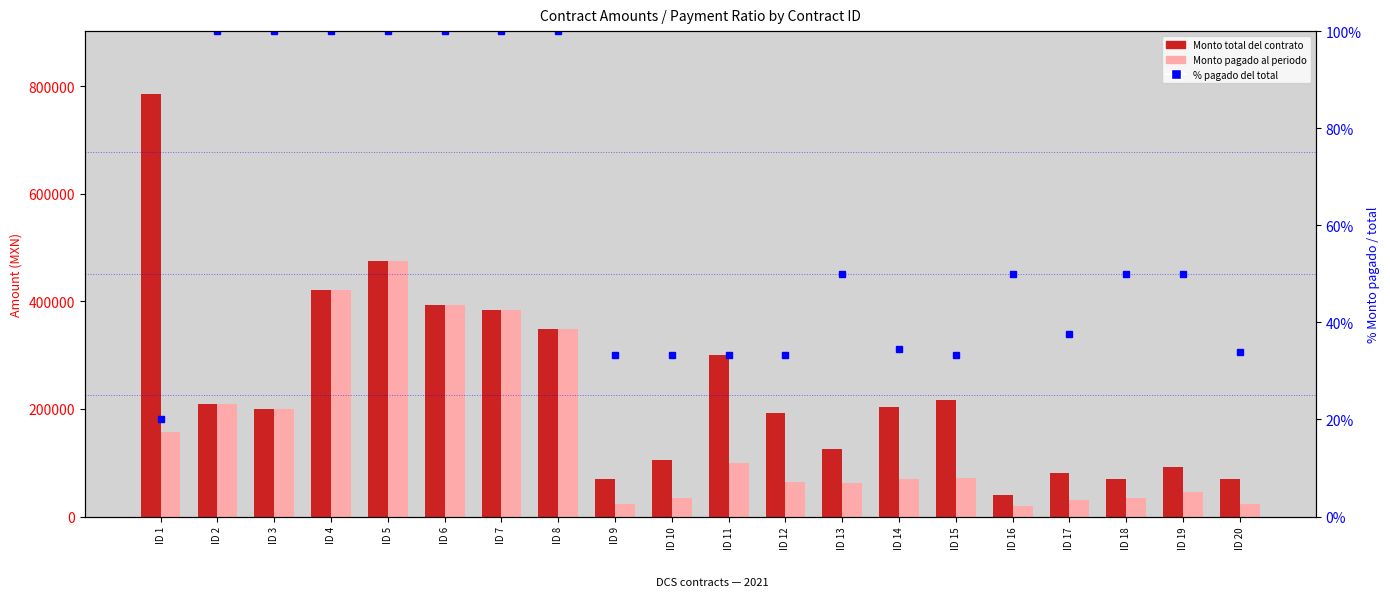

At which label is Monto total del contrato closest to 412265?

ID 4